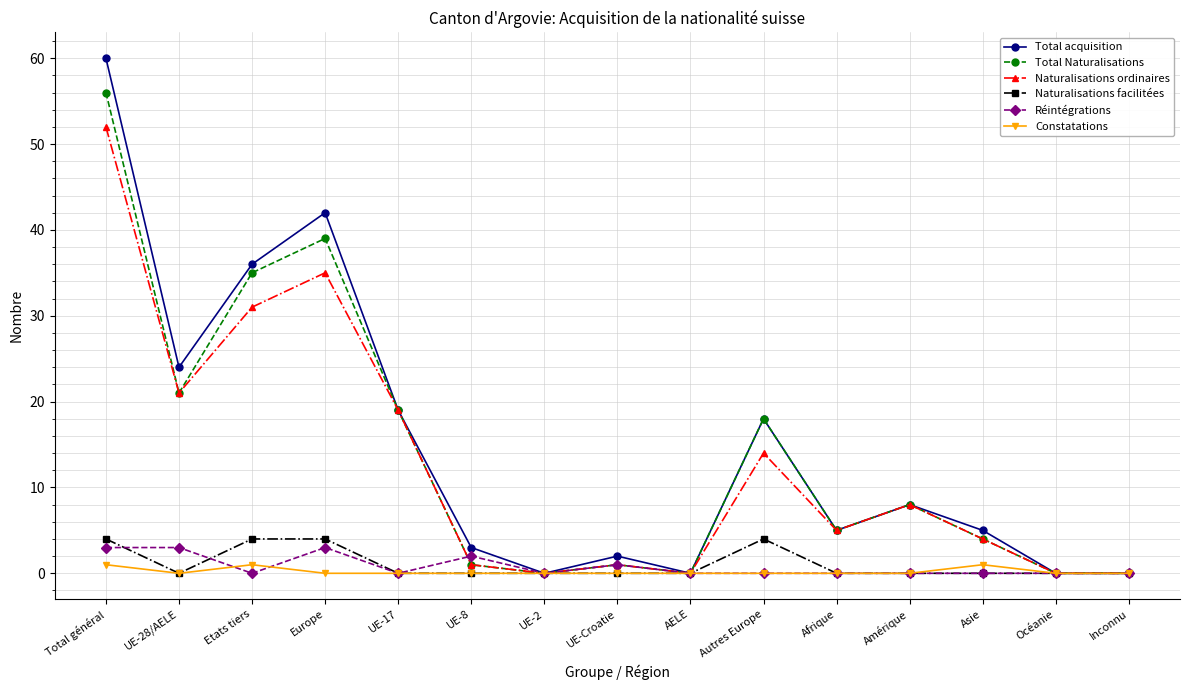

The Constatations series shows 0 at AELE. True or false?

True